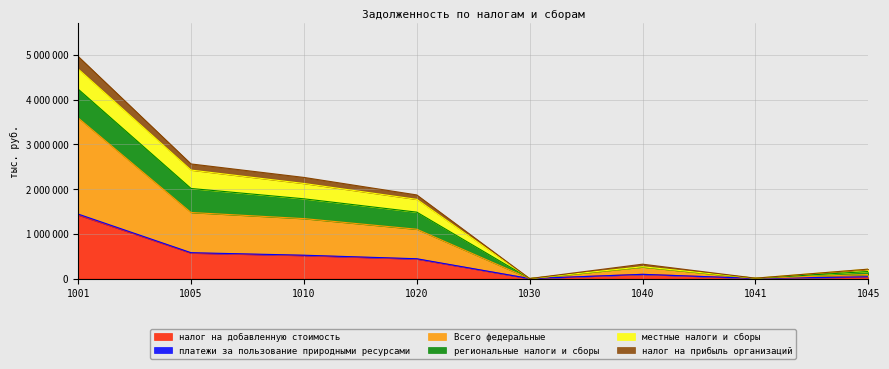

At how many categories does at least one series exceed 709090?

4